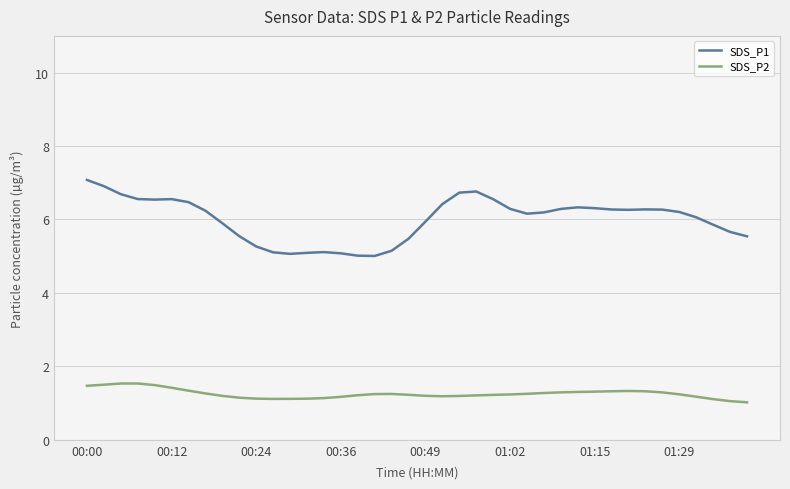

Which series has the largest total across all categories?

SDS_P1